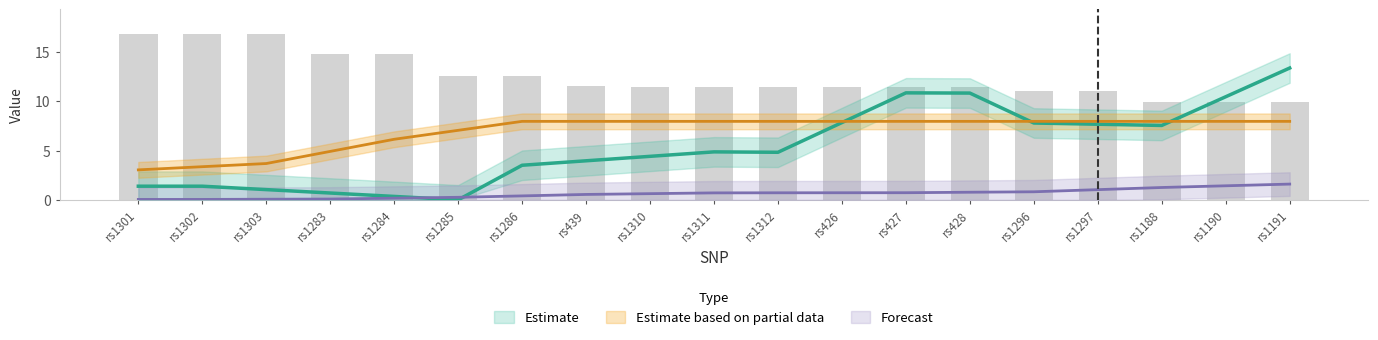

Does the chart contain stacked bars?

No